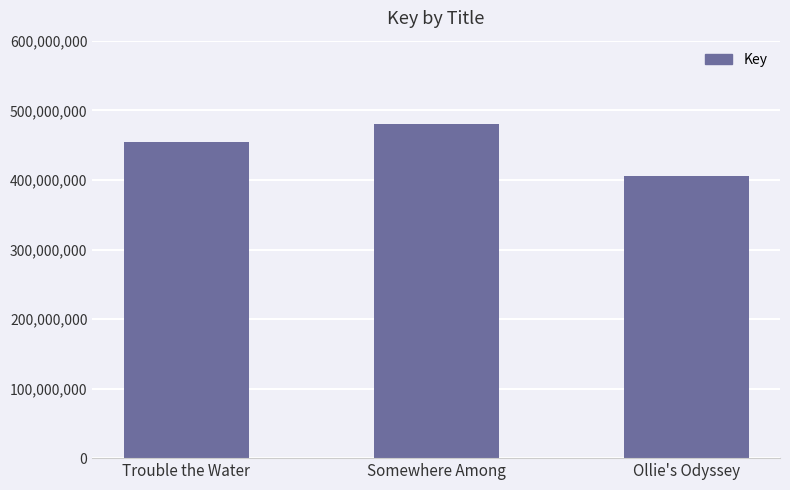

Is it true that the value at Trouble the Water is 783964265?

False